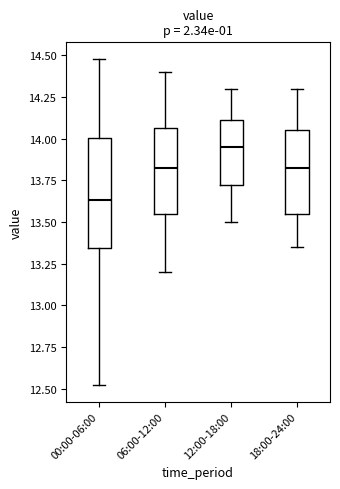

Which box's median line is the lowest?

00:00-06:00